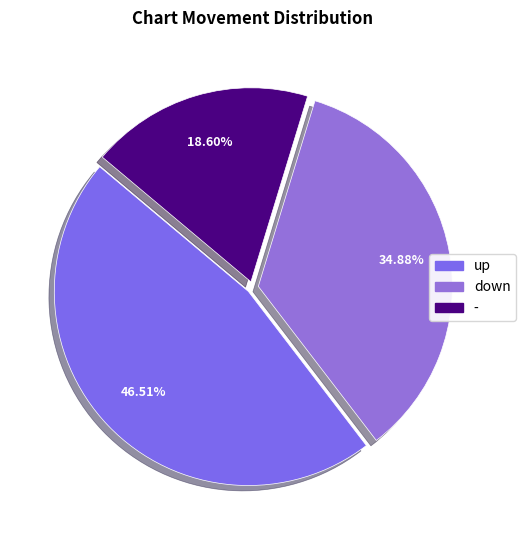

What percentage do down and up together represent?

81.4%